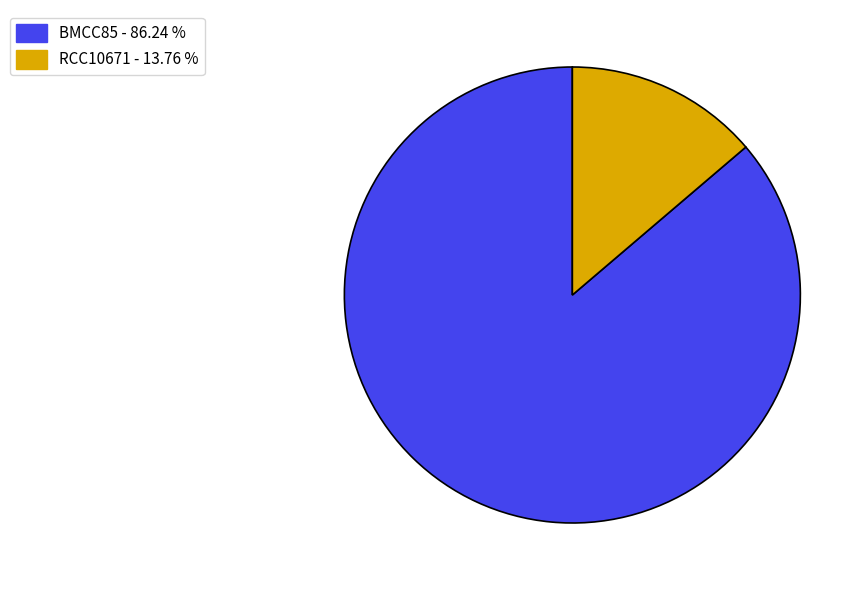

What is the majority slice?

BMCC85